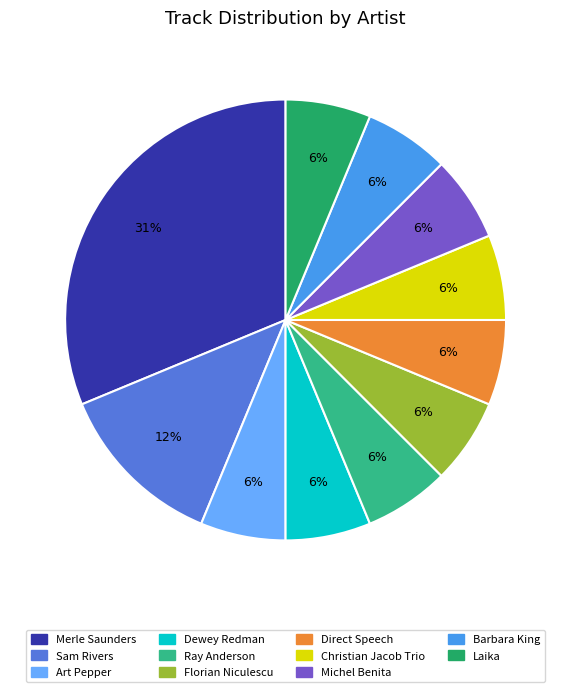

Approximately how many times larger is the value at Barbara King compared to Laika?

1.0